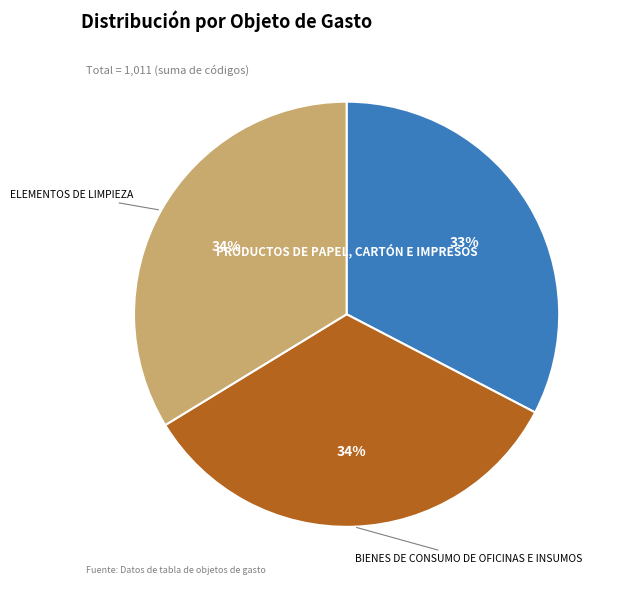

To the nearest percent, what percentage of the pie is PRODUCTOS DE PAPEL, CARTÓN E IMPRESOS?

33%